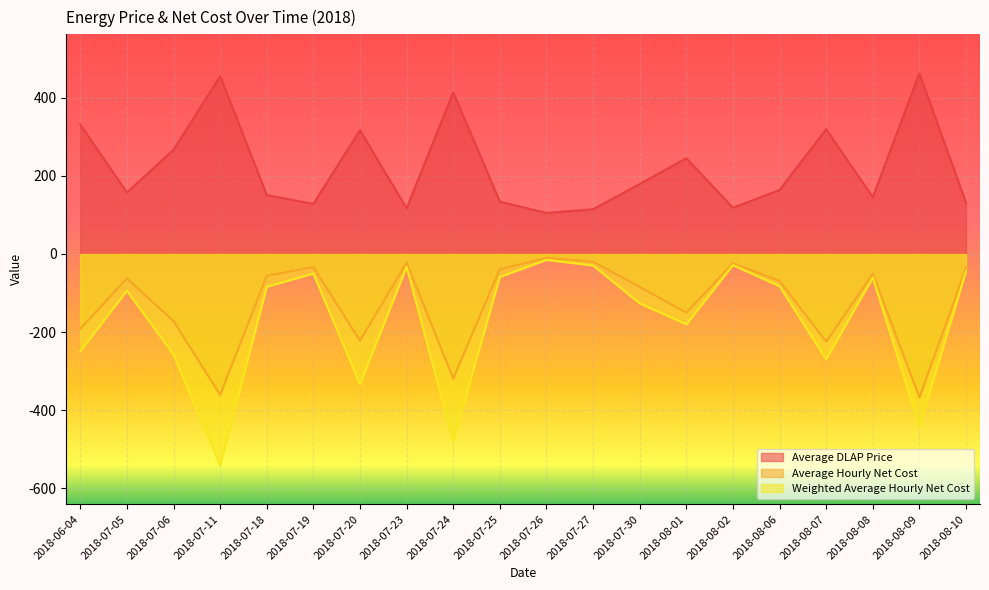

Which series has the largest range (max minus min)?

Weighted Average Hourly Net Cost